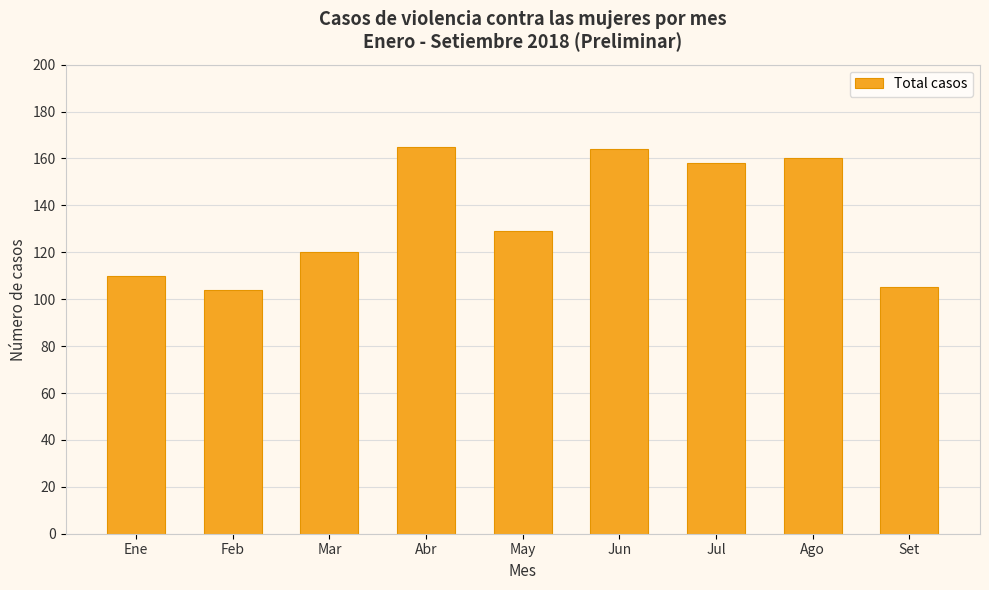

What is the label of the 7th bar from the left?

Jul